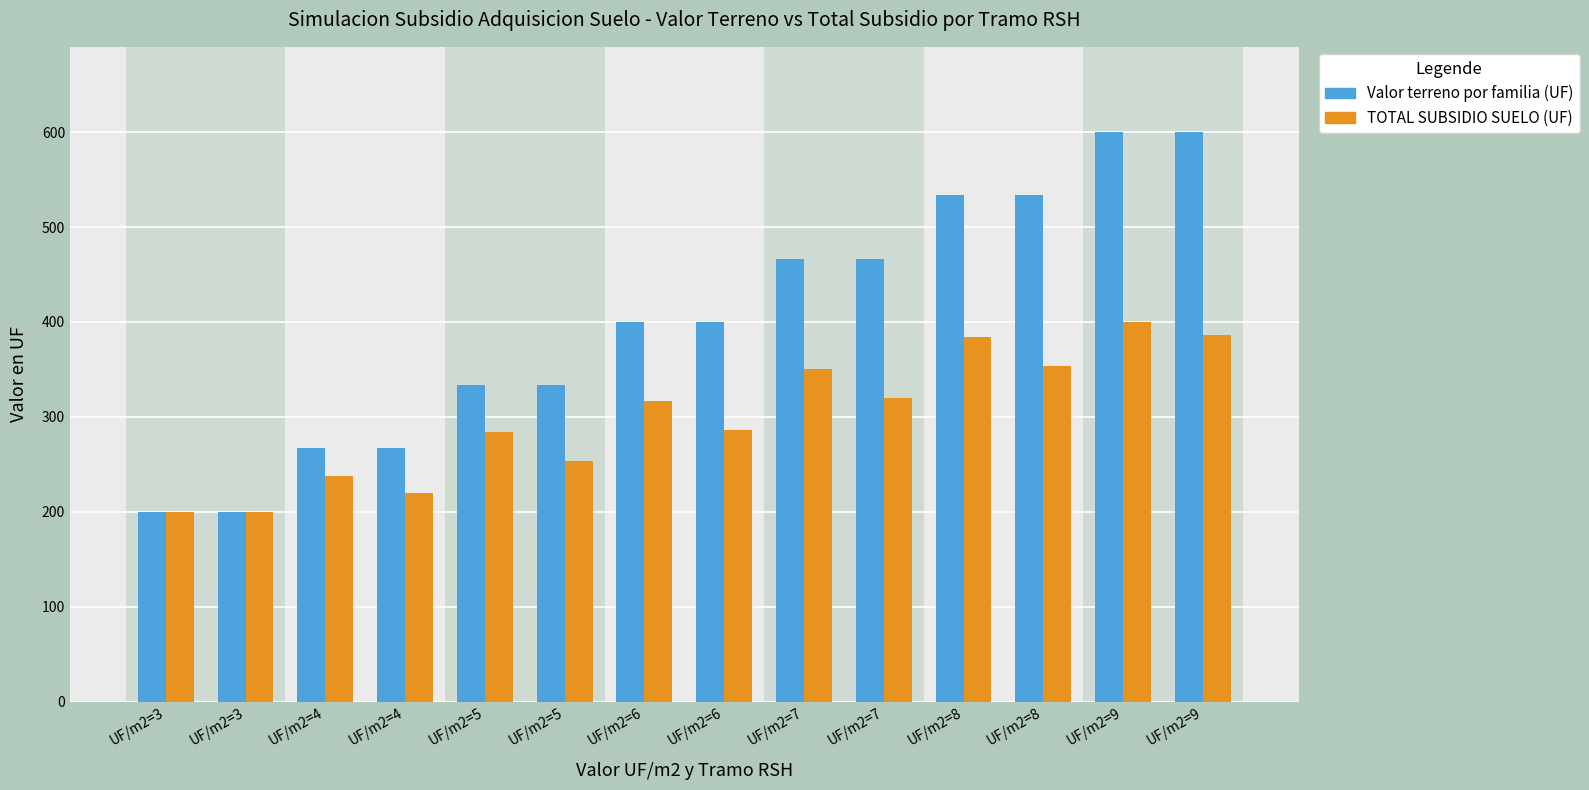

Reading left to right, list all the values displayed in this chart.

Valor terreno por familia (UF): UF/m2=3=200.0	UF/m2=3=200.0	UF/m2=4=266.7	UF/m2=4=266.7	UF/m2=5=333.3	UF/m2=5=333.3	UF/m2=6=400.0	UF/m2=6=400.0	UF/m2=7=466.7	UF/m2=7=466.7	UF/m2=8=533.3	UF/m2=8=533.3	UF/m2=9=600.0	UF/m2=9=600.0
TOTAL SUBSIDIO SUELO (UF): UF/m2=3=200.0	UF/m2=3=200.0	UF/m2=4=238.0	UF/m2=4=220.0	UF/m2=5=283.7	UF/m2=5=253.2	UF/m2=6=317.0	UF/m2=6=286.5	UF/m2=7=350.3	UF/m2=7=319.8	UF/m2=8=383.7	UF/m2=8=353.2	UF/m2=9=400.0	UF/m2=9=386.5